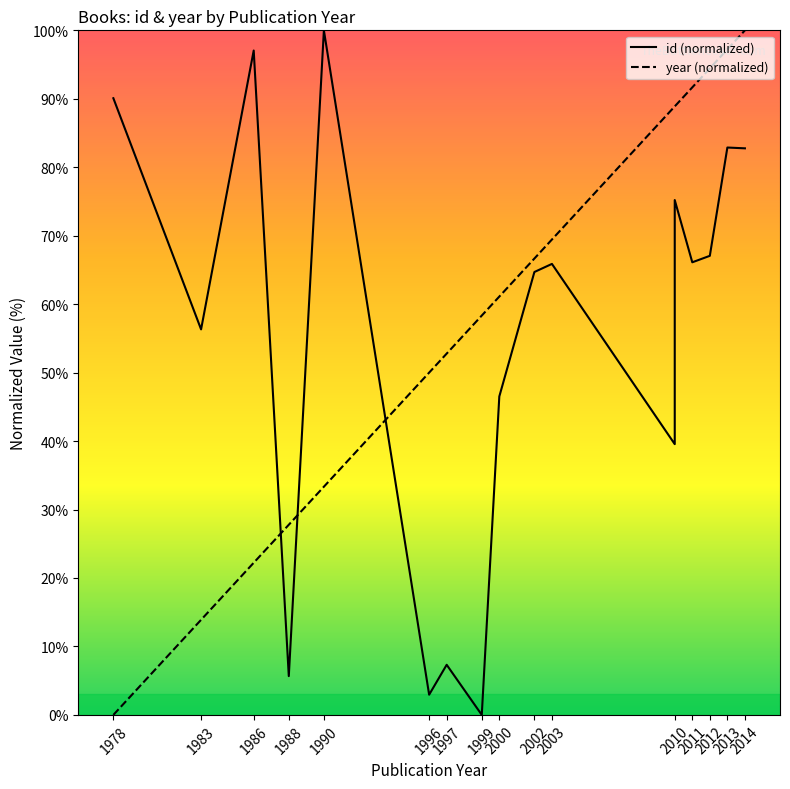

What is the greatest value displayed?

100.0